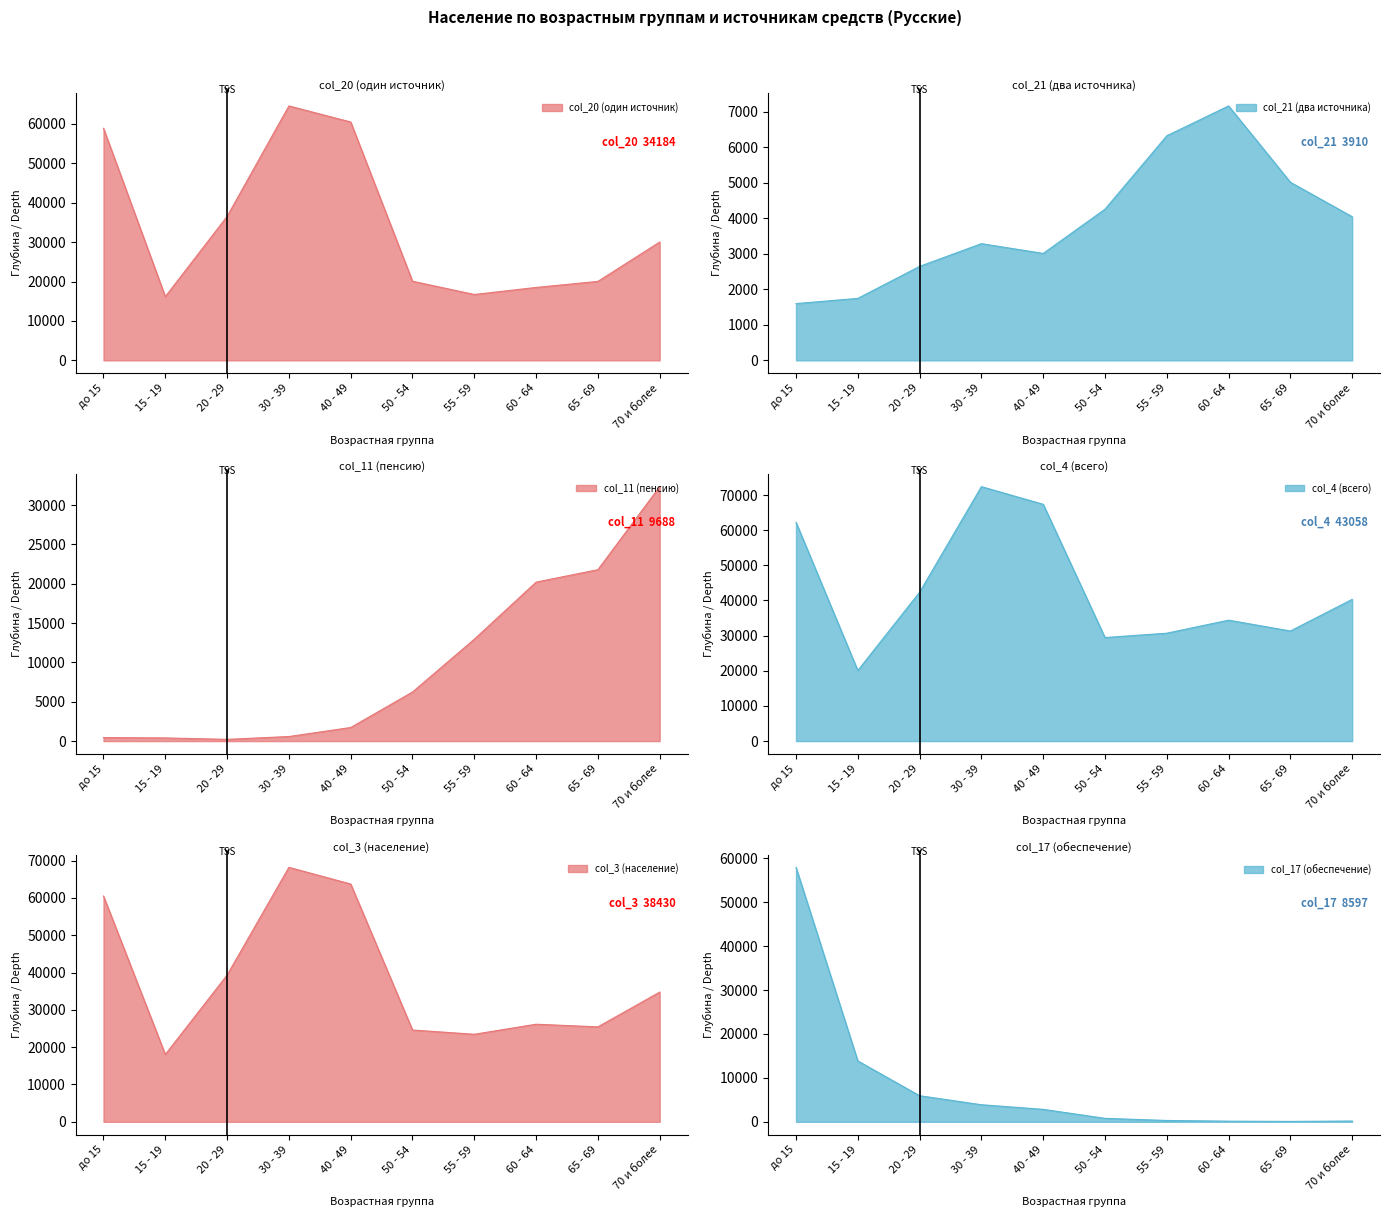

True or false: col_20 (один источник) and col_3 (население) cross at least once.

False